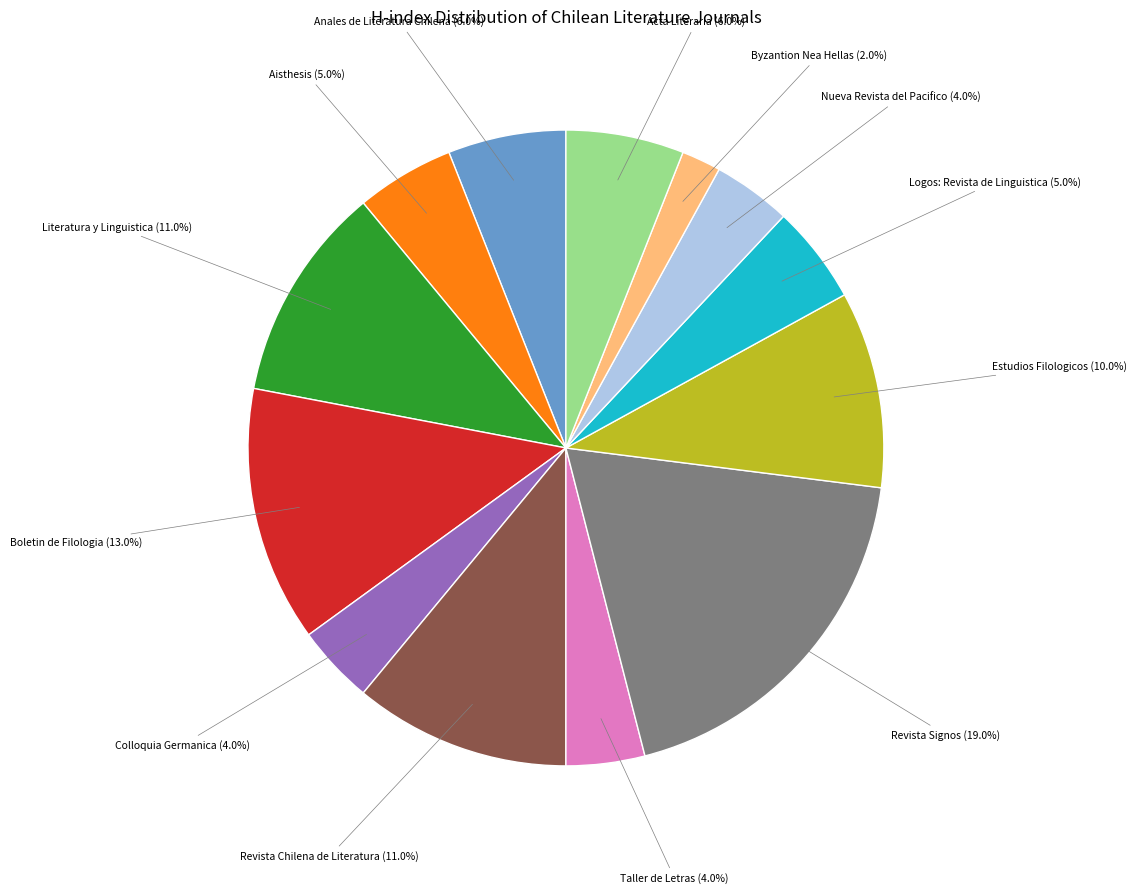

What portion of the pie excludes Boletin de Filologia?

87.0%